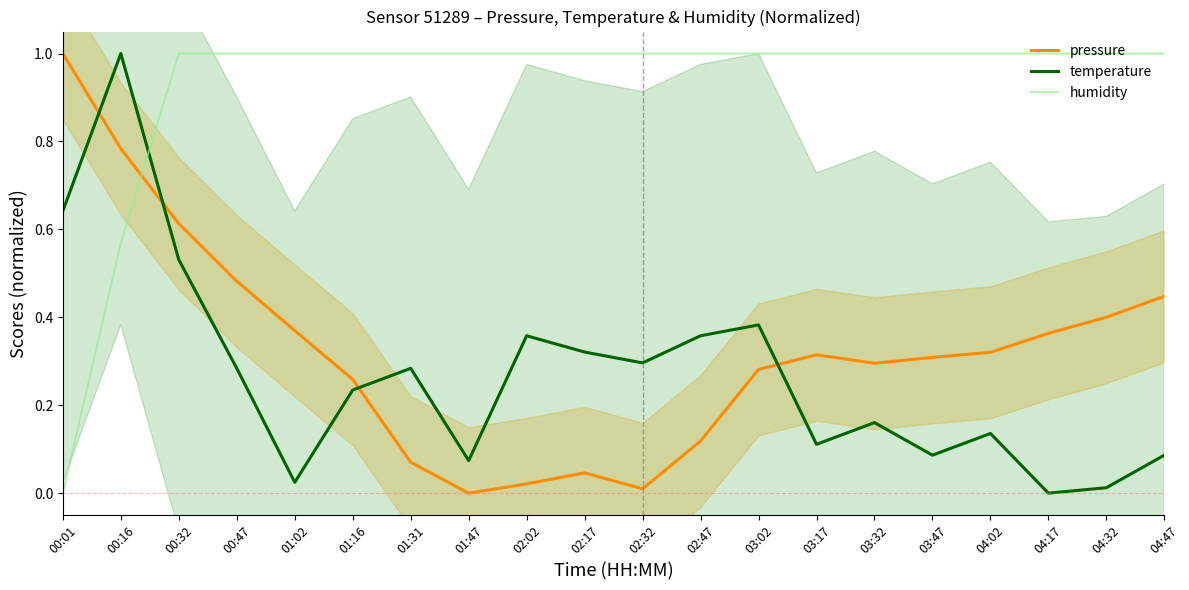

Reading left to right, transcribe all the data shown in this chart.

pressure: 1.0	0.8	0.6	0.5	0.4	0.3	0.1	0.0	0.0	0.0	0.0	0.1	0.3	0.3	0.3	0.3	0.3	0.4	0.4	0.4
temperature: 0.6	1.0	0.5	0.3	0.0	0.2	0.3	0.1	0.4	0.3	0.3	0.4	0.4	0.1	0.2	0.1	0.1	0.0	0.0	0.1
humidity: 0.0	0.6	1.0	1.0	1.0	1.0	1.0	1.0	1.0	1.0	1.0	1.0	1.0	1.0	1.0	1.0	1.0	1.0	1.0	1.0